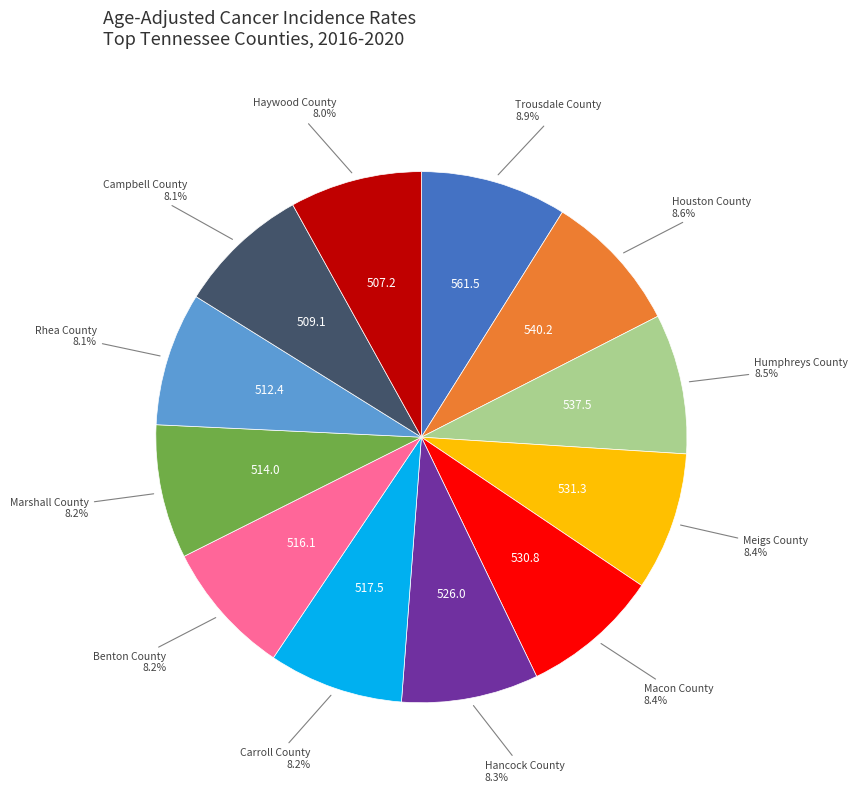

To the nearest percent, what is the difference between the largest and smallest slice percentages?

1%